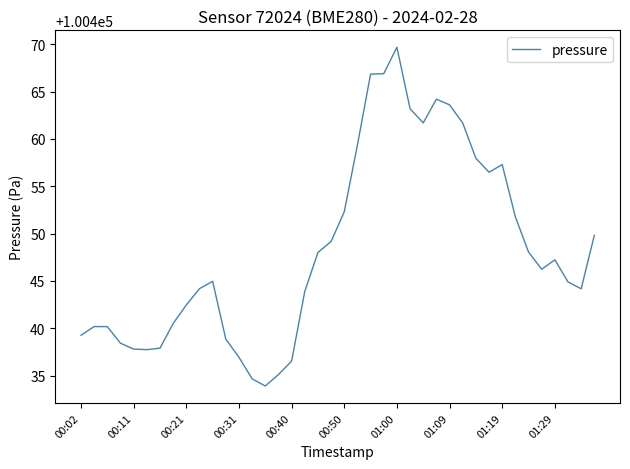

What is the difference between the maximum and minimum values?

35.8